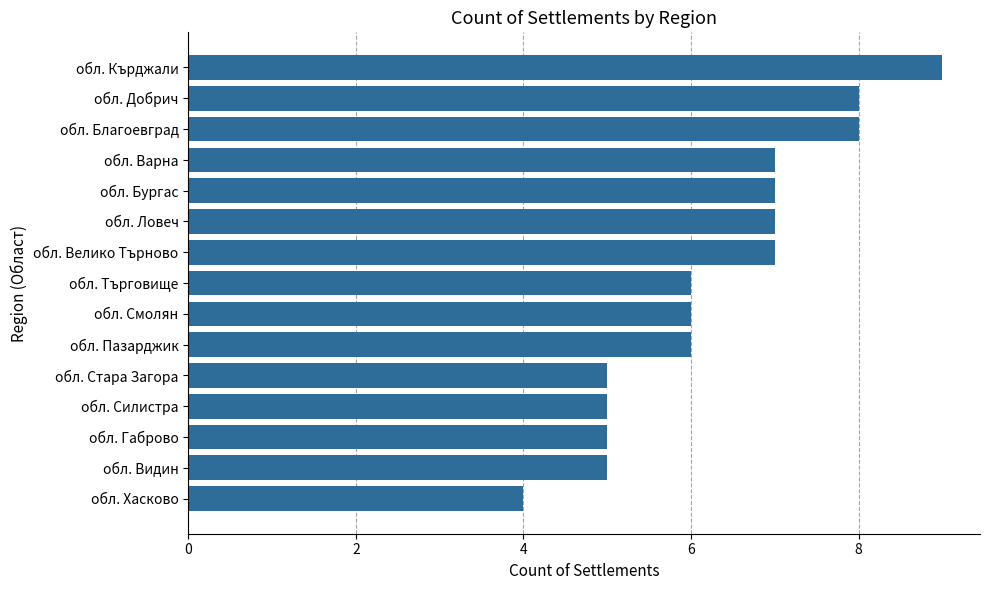

What value does the data have at обл. Благоевград?

8